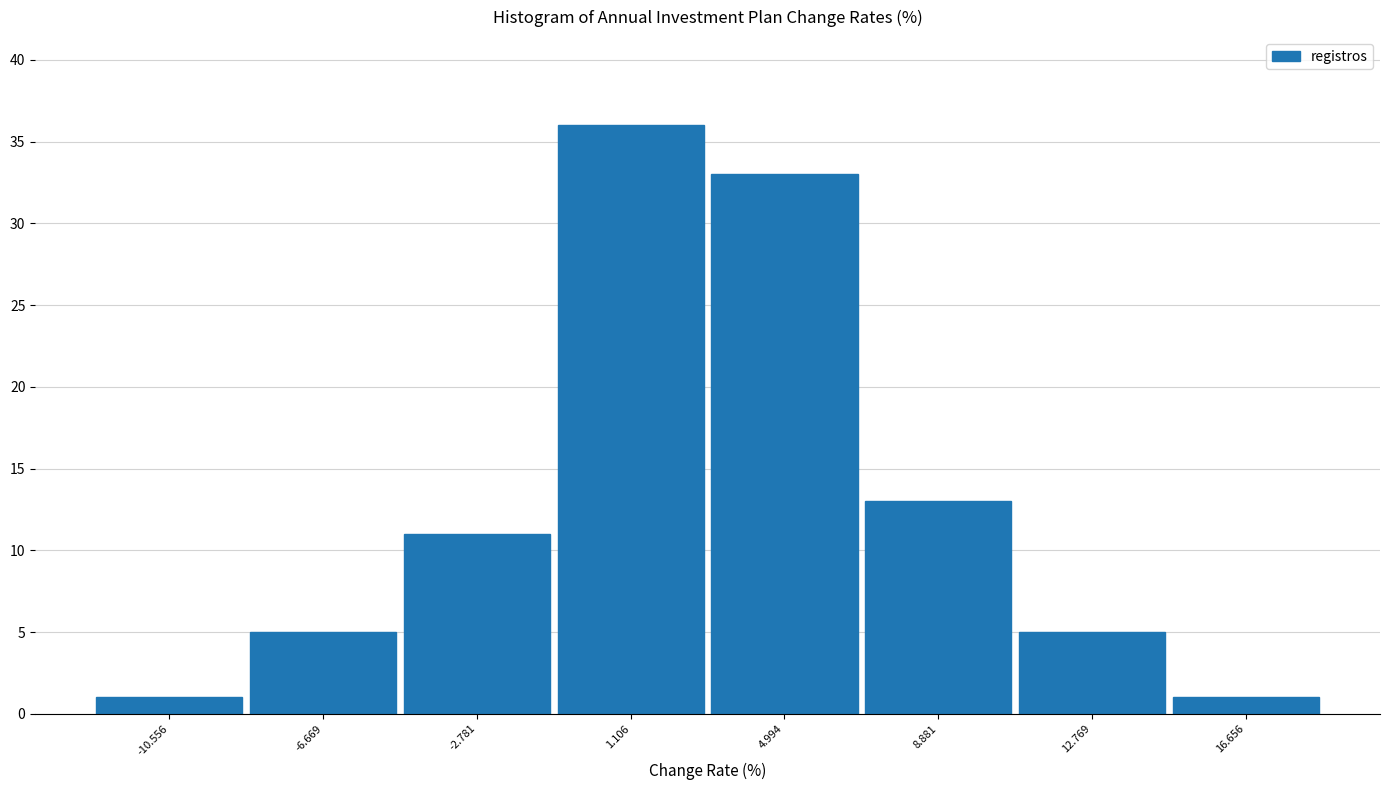

Reading left to right, transcribe this chart: for each bar, give the range it covers on the x-axis and its height. Neither the bar edges nor the heights are printed on the chart, so give them approximately, as read against the axes.

-12.5 to -8.5: 1
-8.5 to -4.5: 5
-4.5 to -1.0: 11
-1.0 to 3.0: 36
3.0 to 7.0: 33
7.0 to 11.0: 13
11.0 to 14.5: 5
14.5 to 18.5: 1